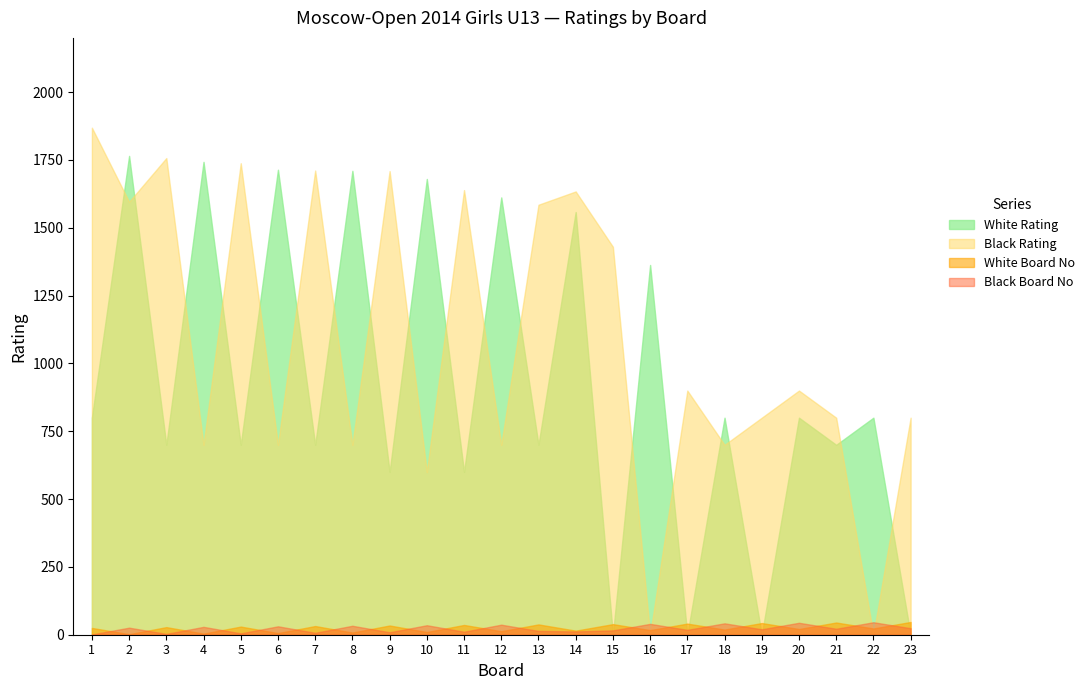

True or false: White Rating has more than 1 interior local peaks.

True